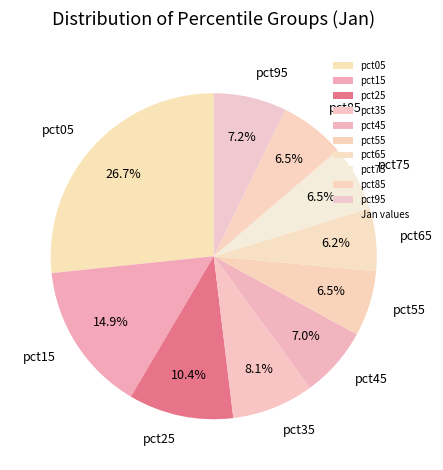

Which category has the biggest portion of the pie?

pct05